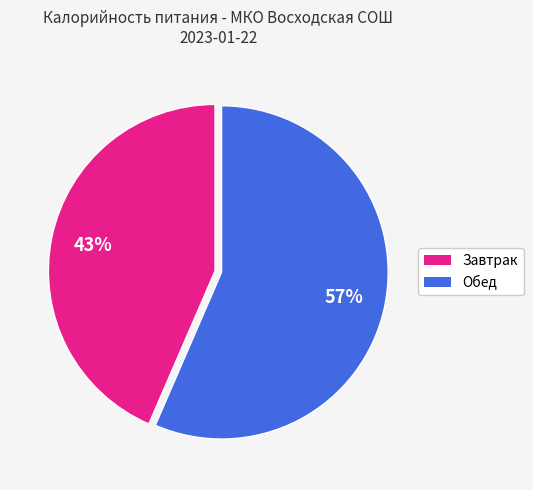

To the nearest percent, what portion does Завтрак represent?

43%